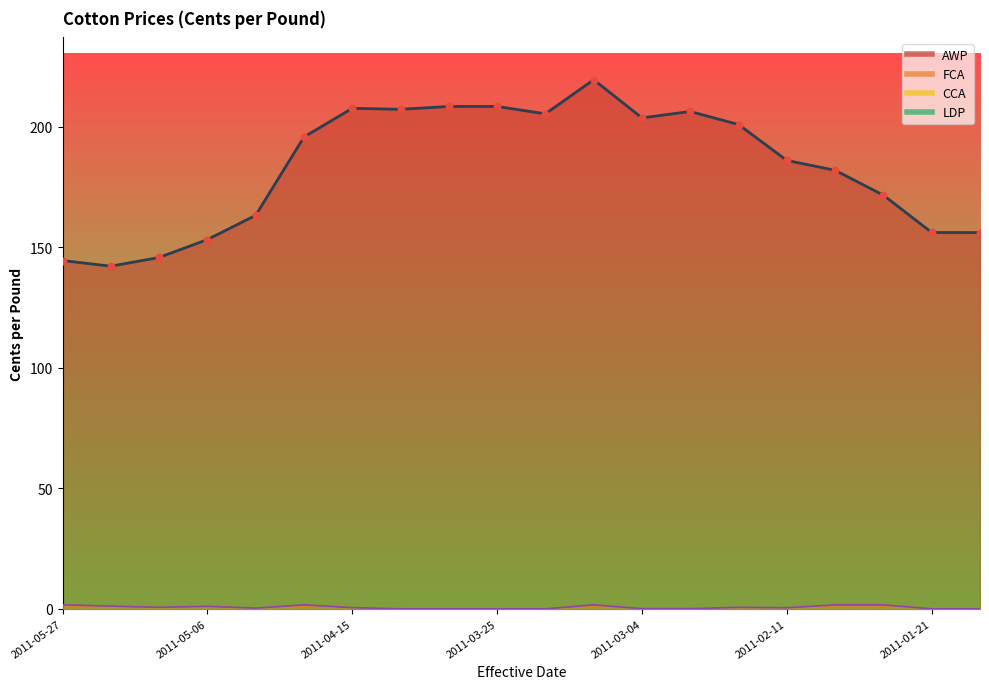

Which series reaches the minimum Y coordinate?

FCA